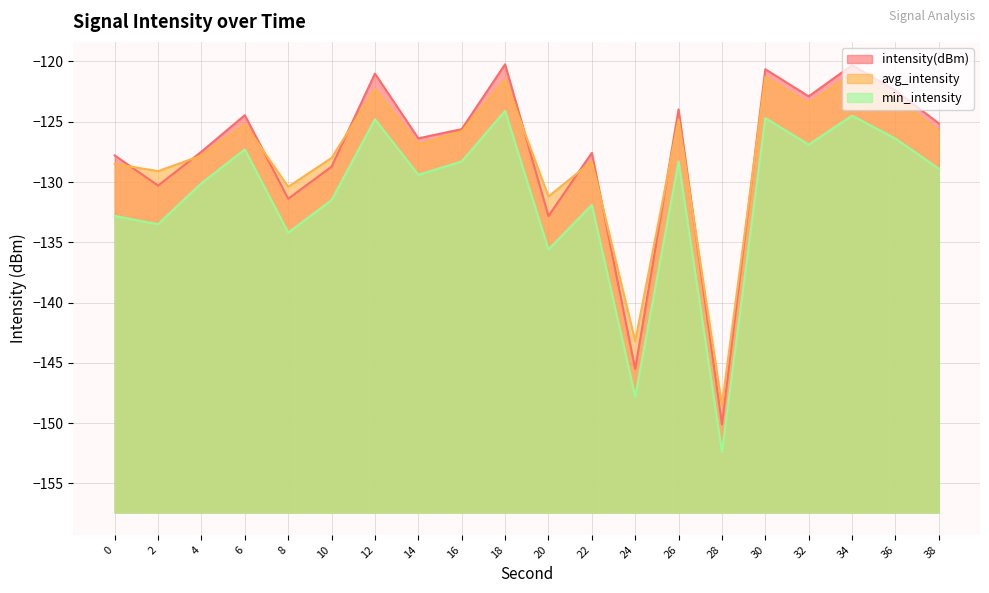

At how many categories does at least one series exceed -137?

18